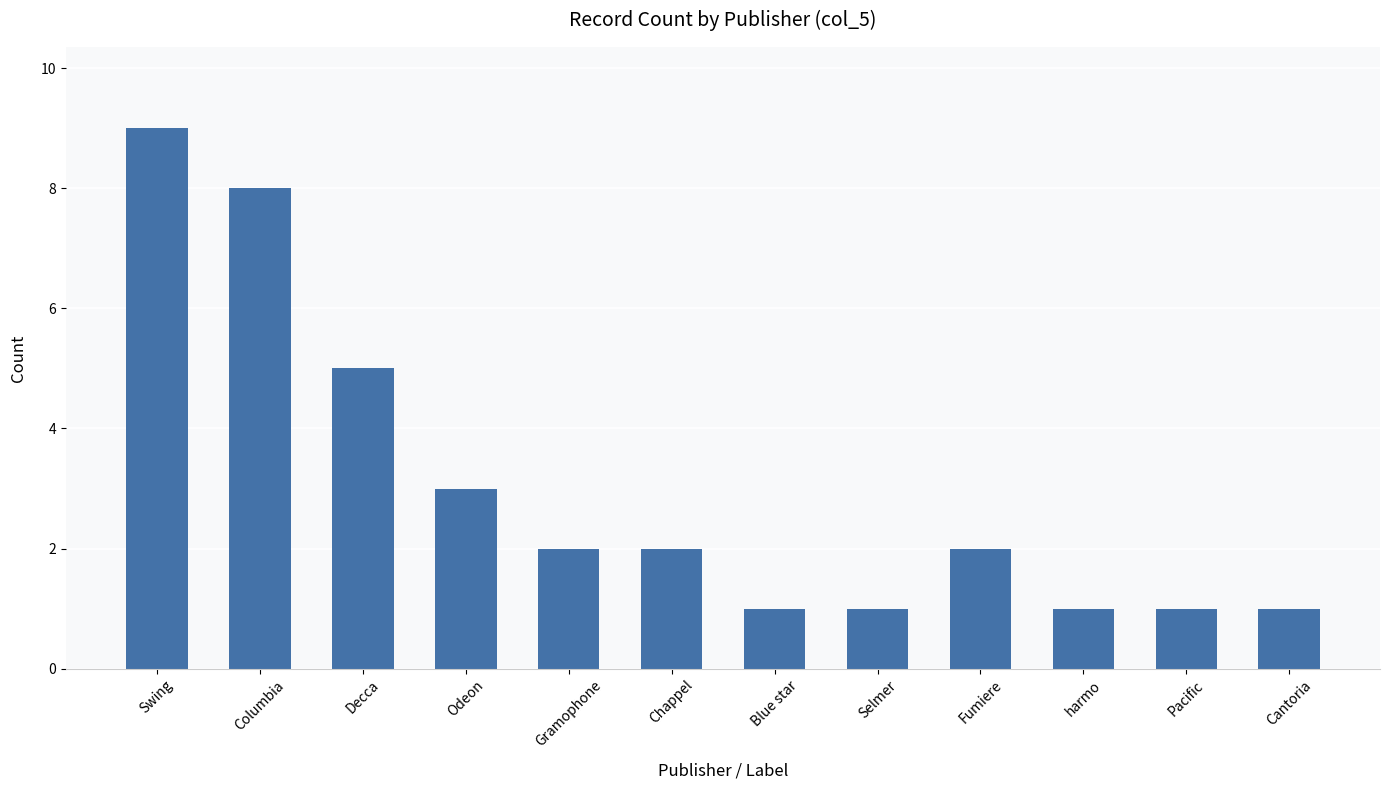

At which label does the data first exceed 2?

Swing